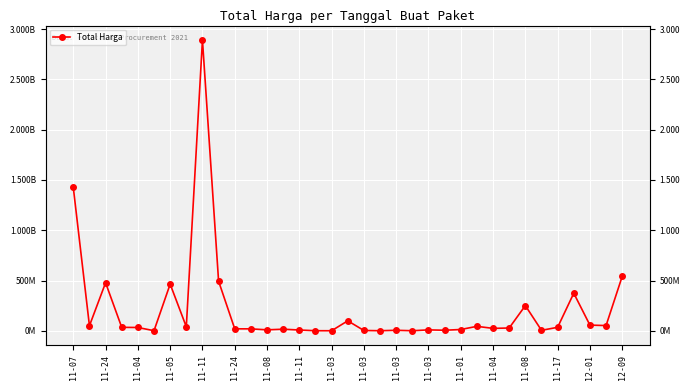

The value at 11-03 is 18900000. True or false?

True